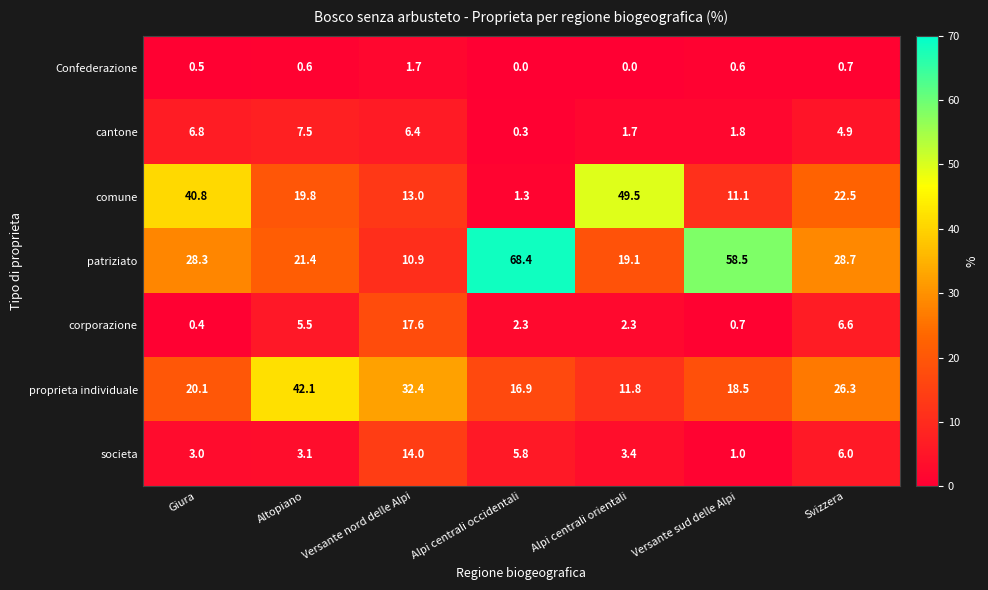

At which label does cantone reach its peak?

Altopiano